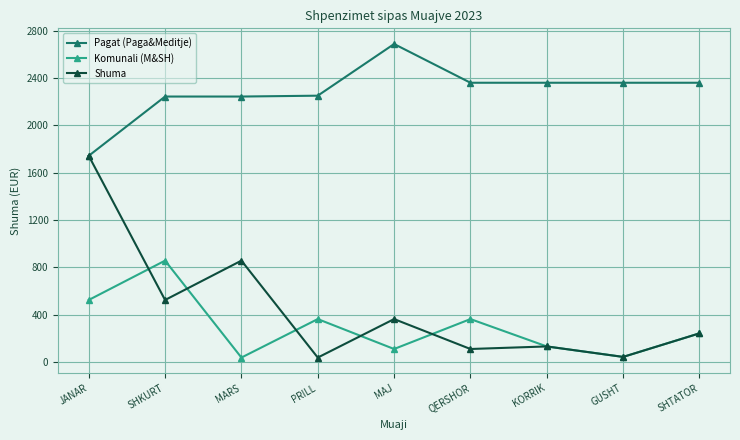

At how many categories does at least one series exceed 568?

9